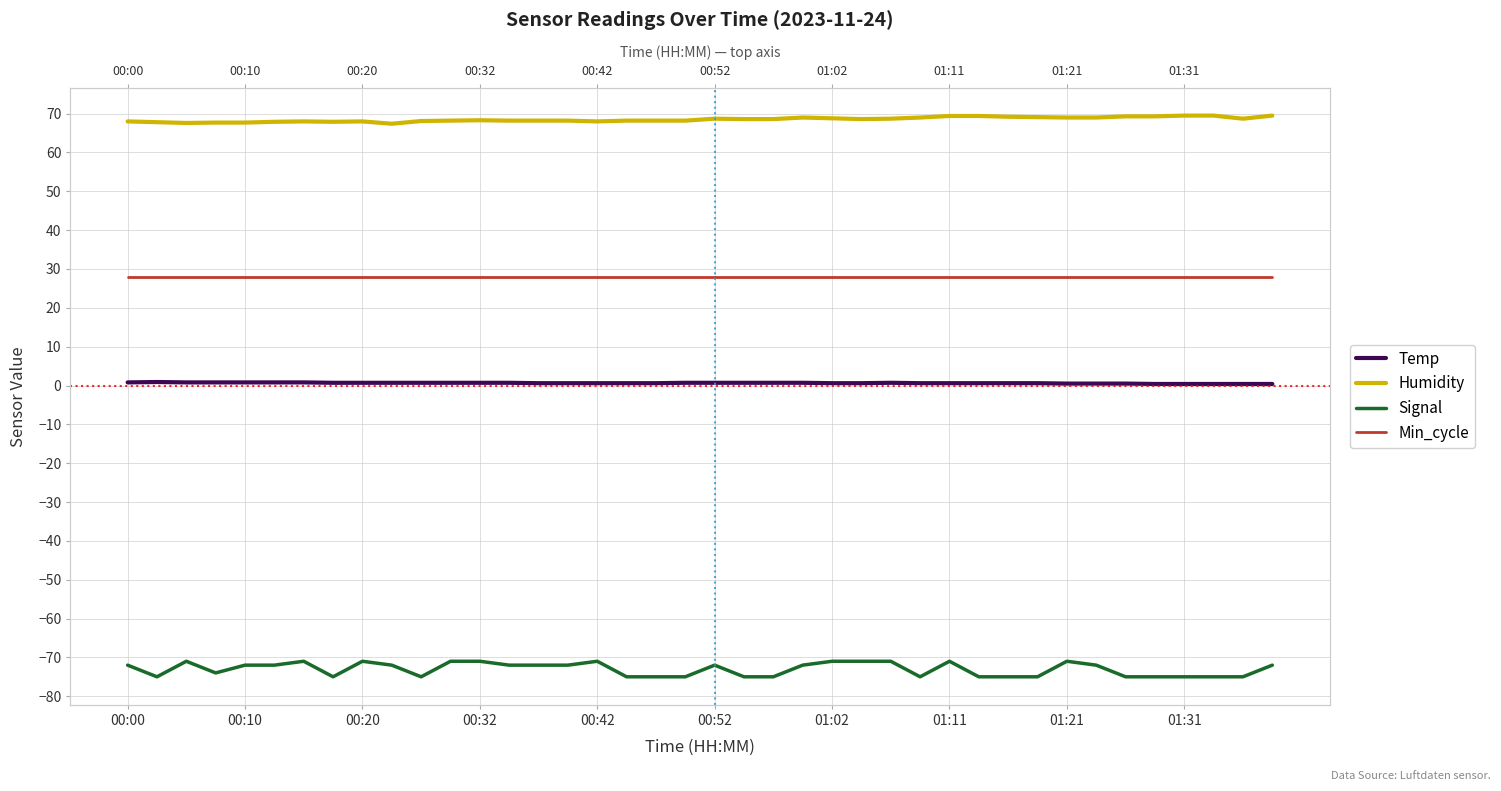

Does the chart have visible grid lines?

Yes